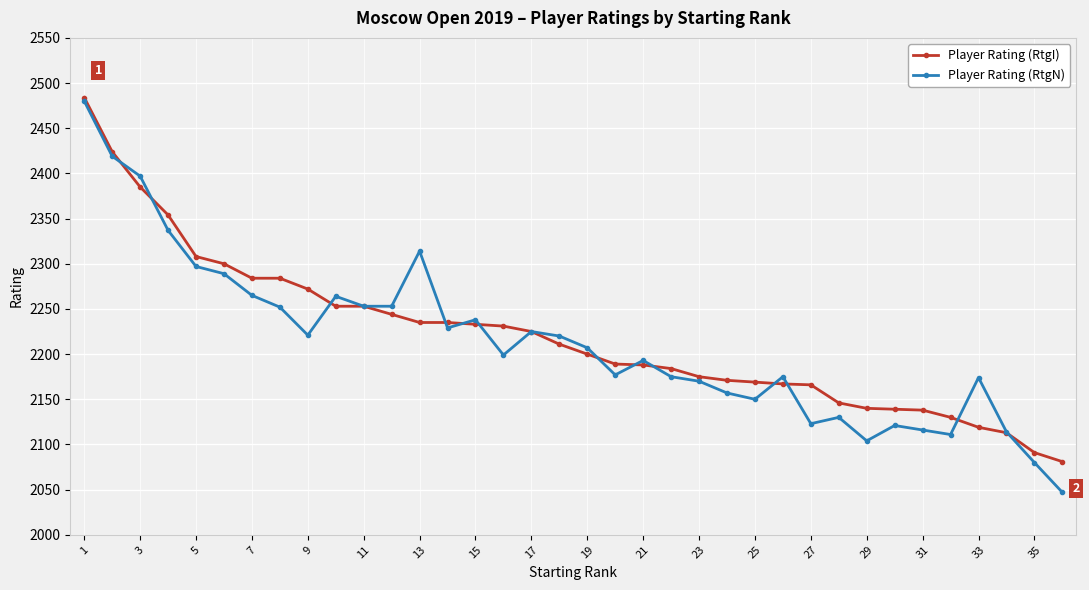

What is the smallest value displayed?

2047